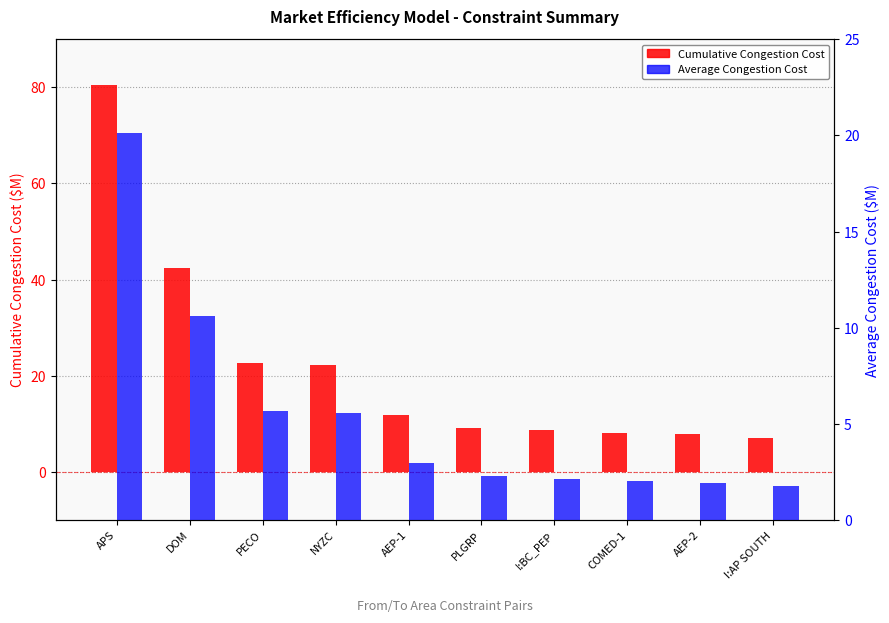

Between DOM and NYZC, which series saw the biggest shift?

Cumulative Congestion Cost